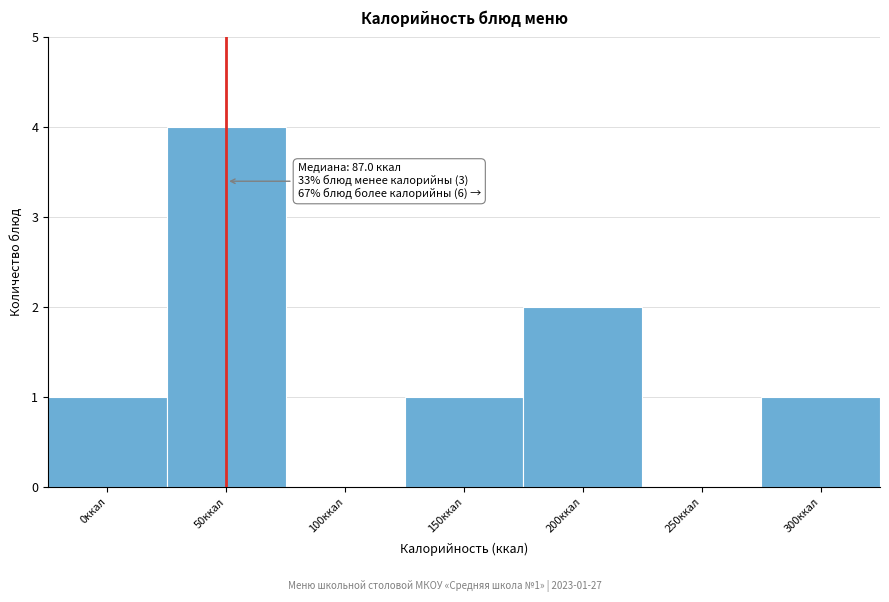

Reading left to right, list all the values displayed in this chart.

0ккал=1	50ккал=4	100ккал=0	150ккал=1	200ккал=2	250ккал=0	300ккал=1